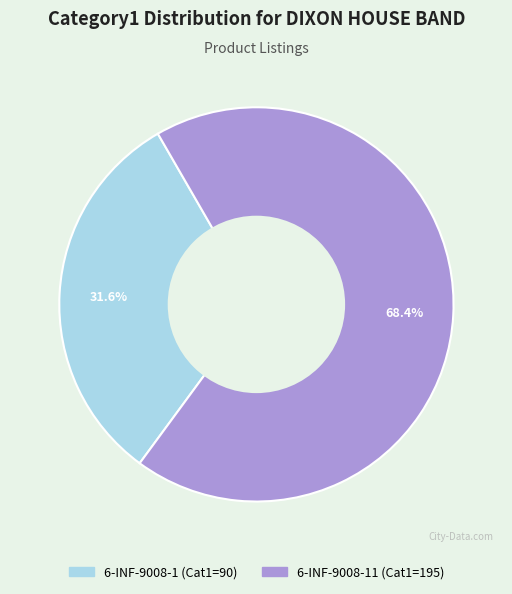

Count the number of slices in the pie.

2